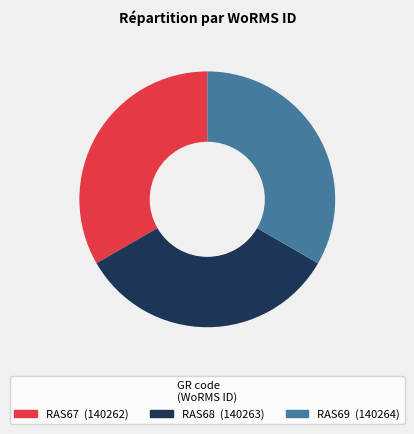

What percentage is the RAS69 slice, to the nearest percent?

33%